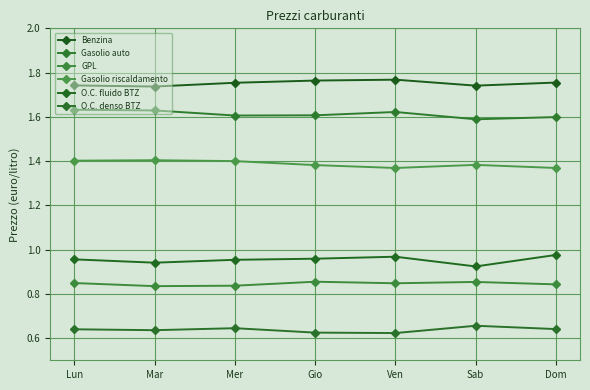

How many interior local peaks does the O.C. denso BTZ series have?

2